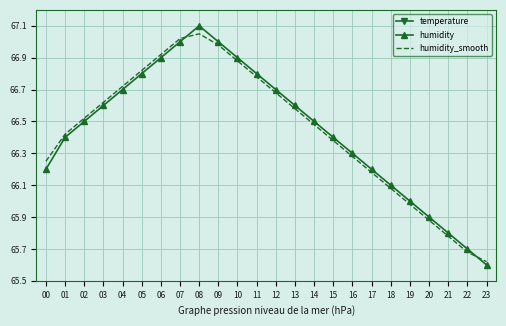

How many distinct data groups are displayed?

3